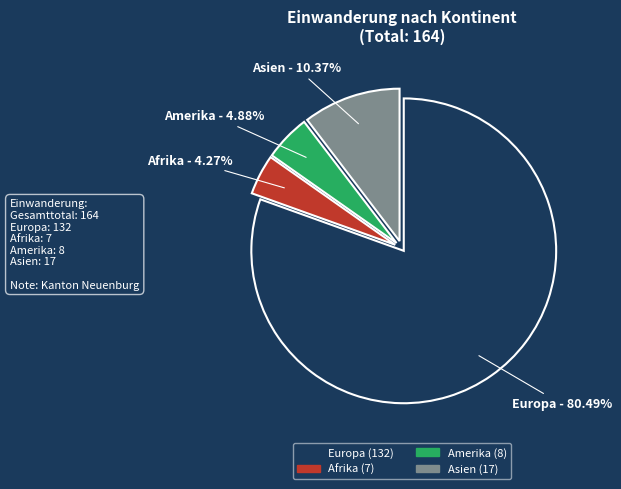

To the nearest percent, what is the combined percentage of Europa and Afrika?

85%